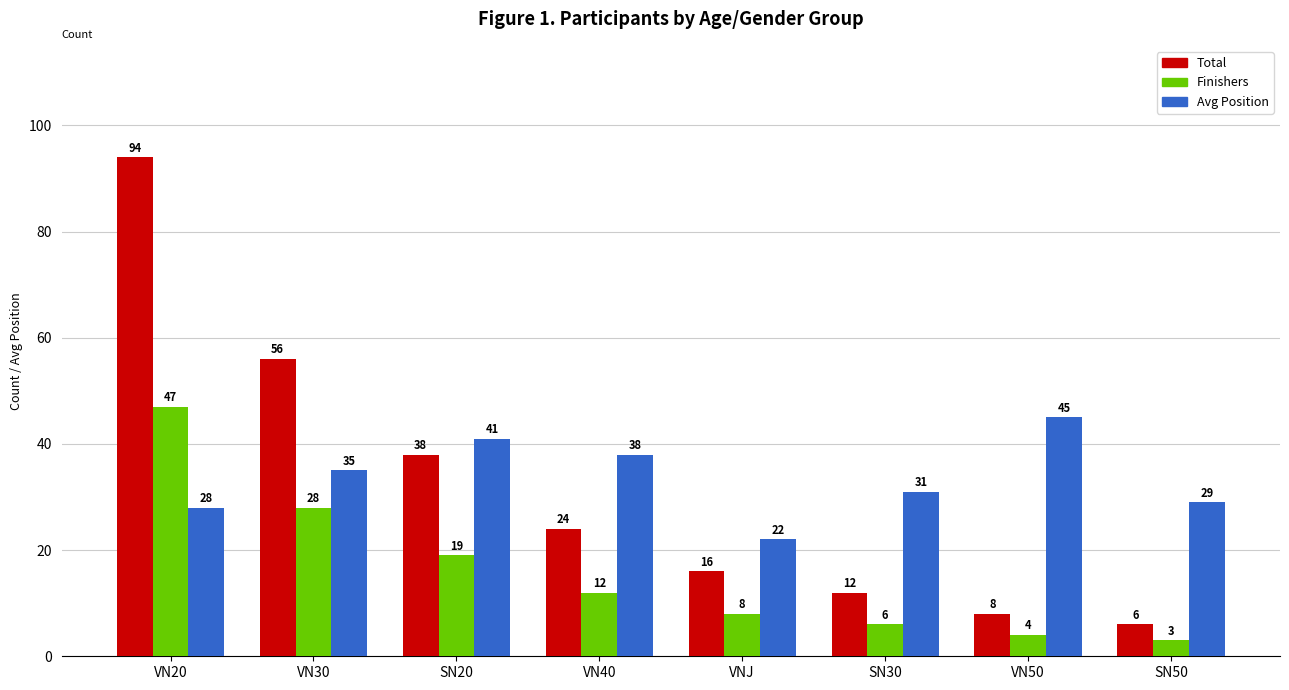

How many categories are shown in the chart?

8